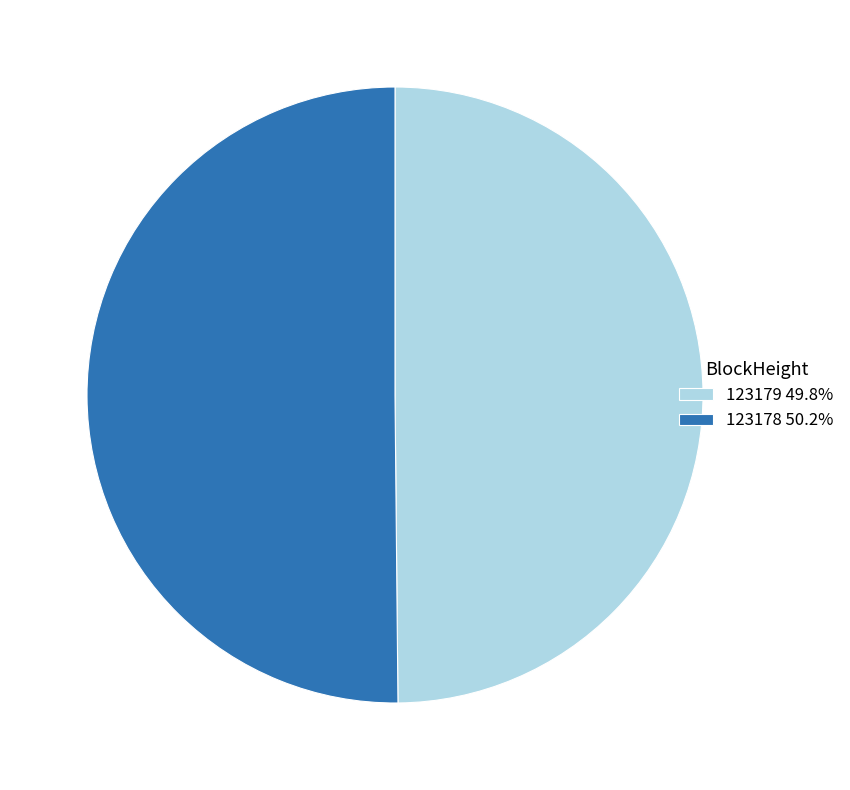

Do 123179 49.8% and 123178 50.2% together represent more than half of the pie?

Yes